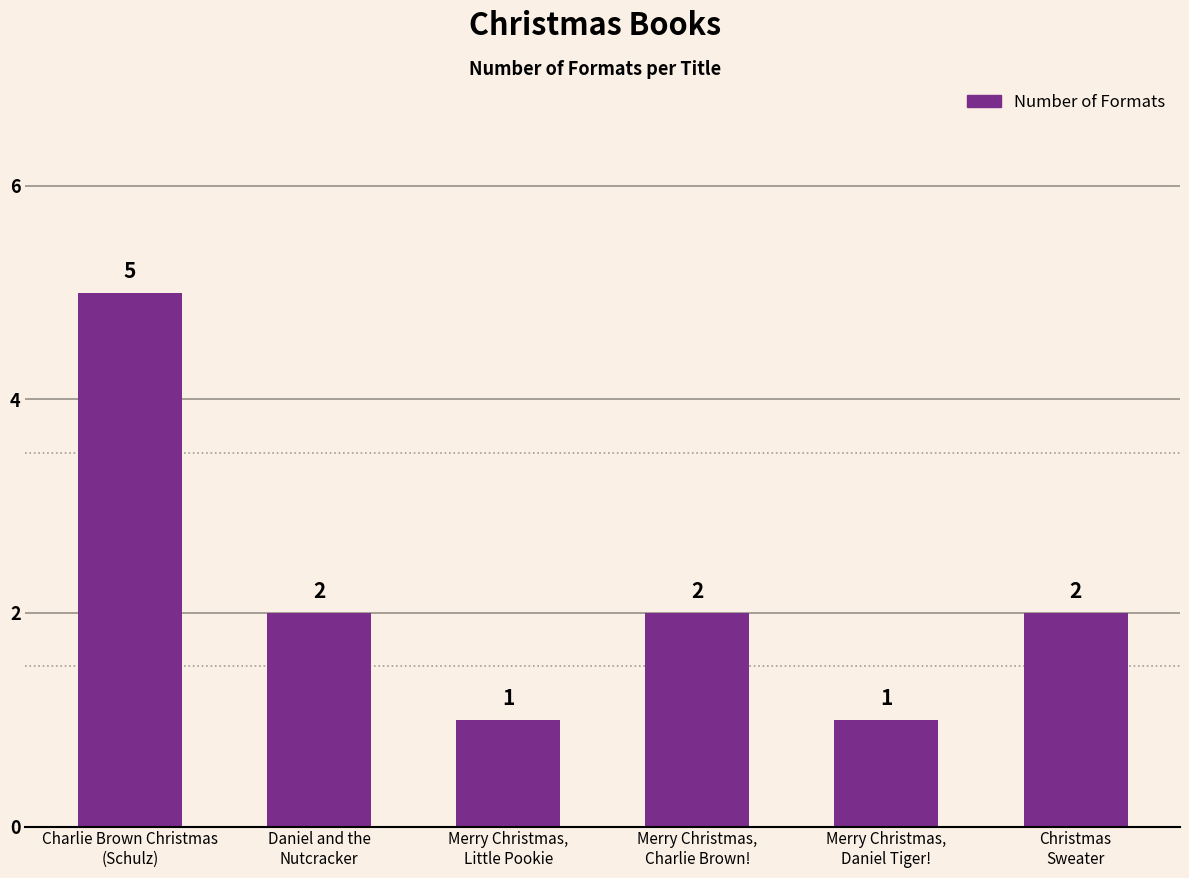

Are the bars grouped side by side (vs. stacked)?

No